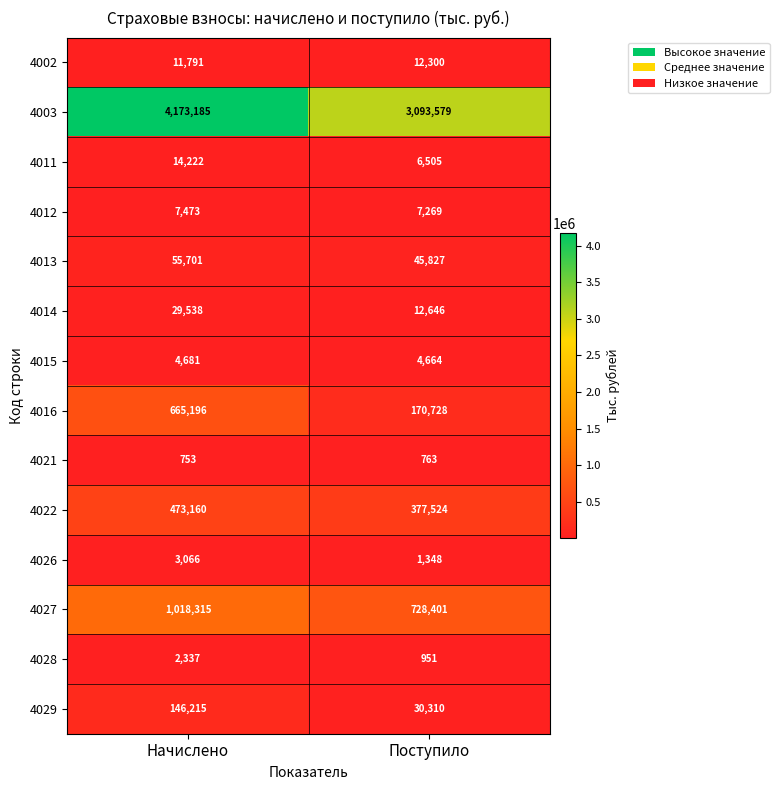

What is the sum of the 4022 values at Поступило and Начислено?

850684